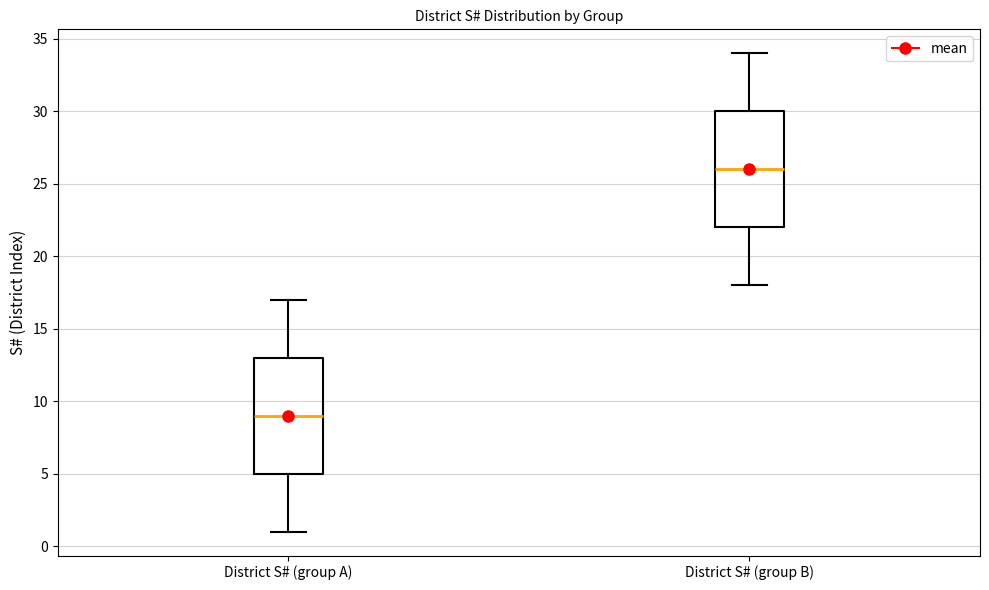

Which box has the lowest median line?

District S# (group A)